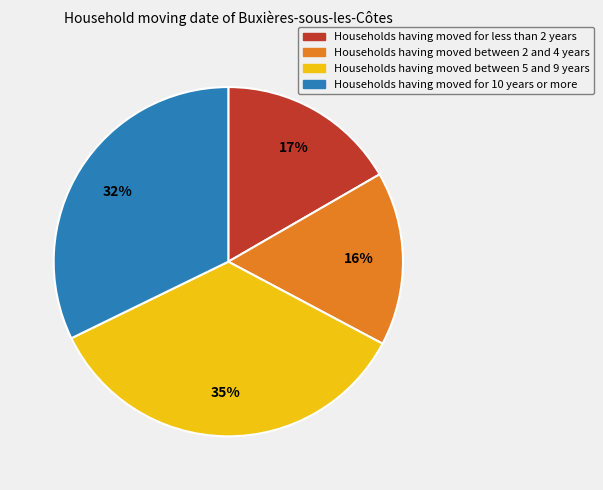

Is it true that Households having moved for less than 2 years is 17% of the pie?

True